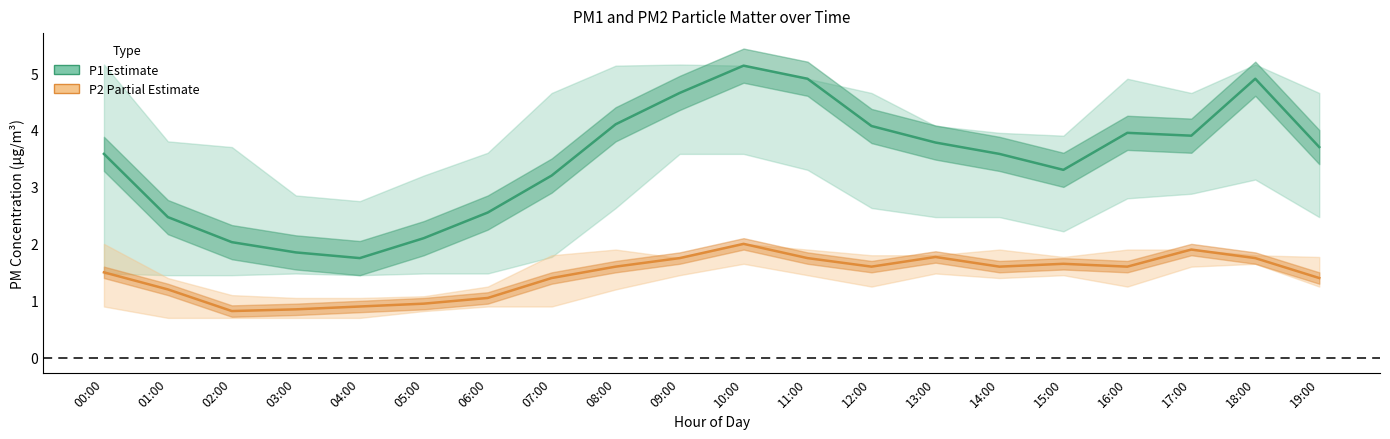

How many values in the P1 (Estimate) series are below 3?

6